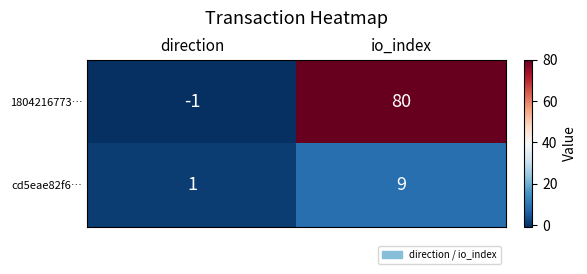

At which category does the chart reach its peak across all series?

io_index